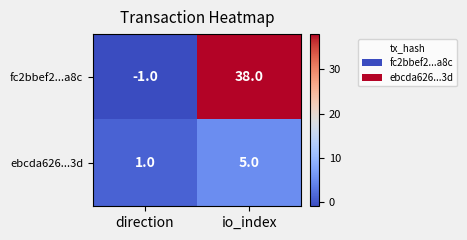

What is the sum of the ebcda626...3d values at direction and io_index?

6